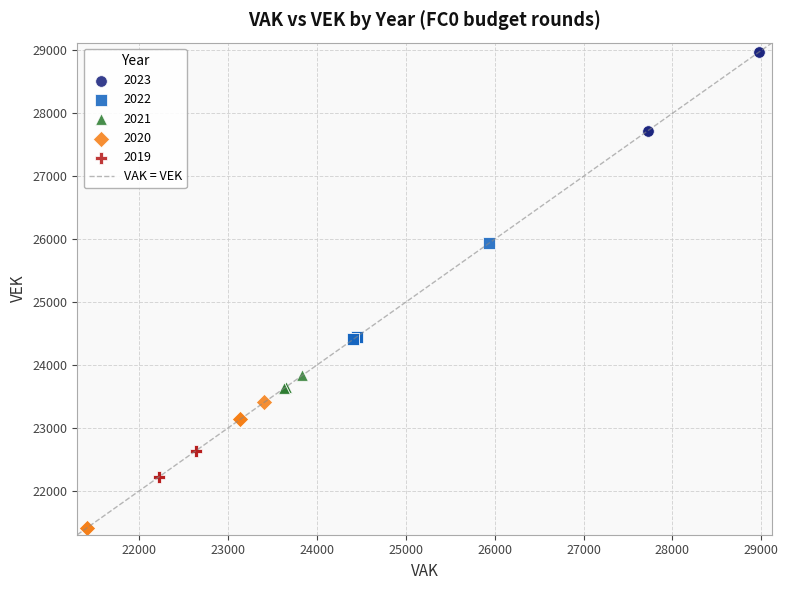

Which series has the largest Y range (max minus min)?

2020